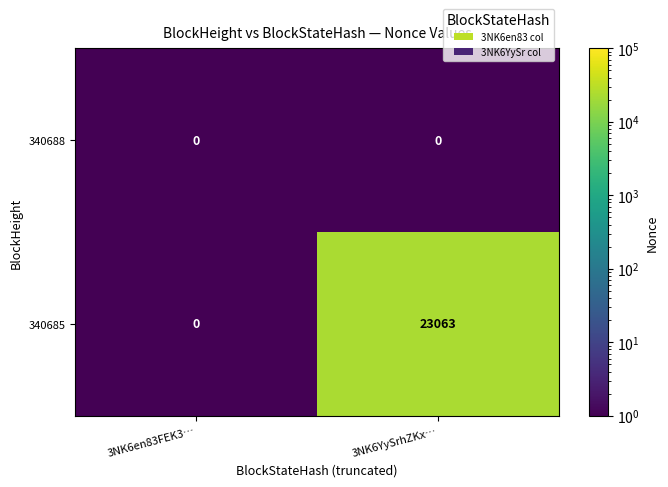

List the series in order of their peak value, lowest first.

340688, 340685